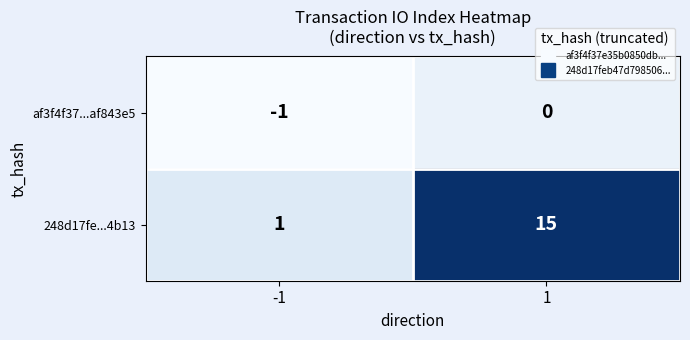

Which series has the widest spread of values?

248d17fe...4b13